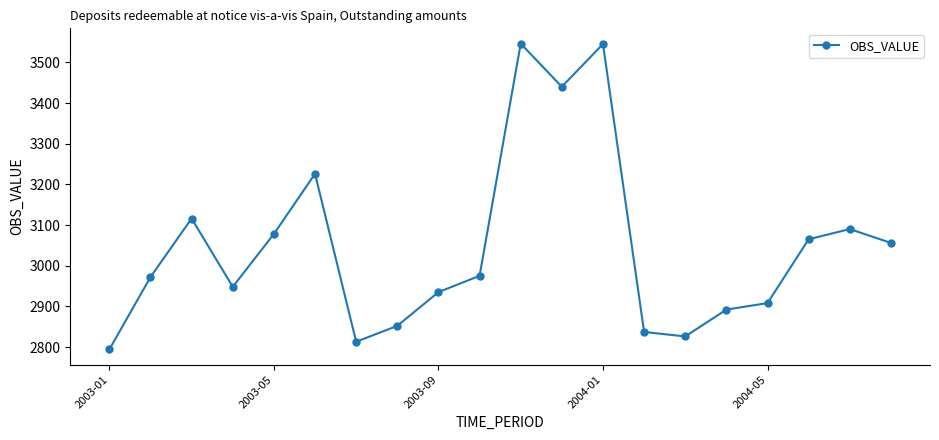

What is the value of the 15th point from the left?

2826